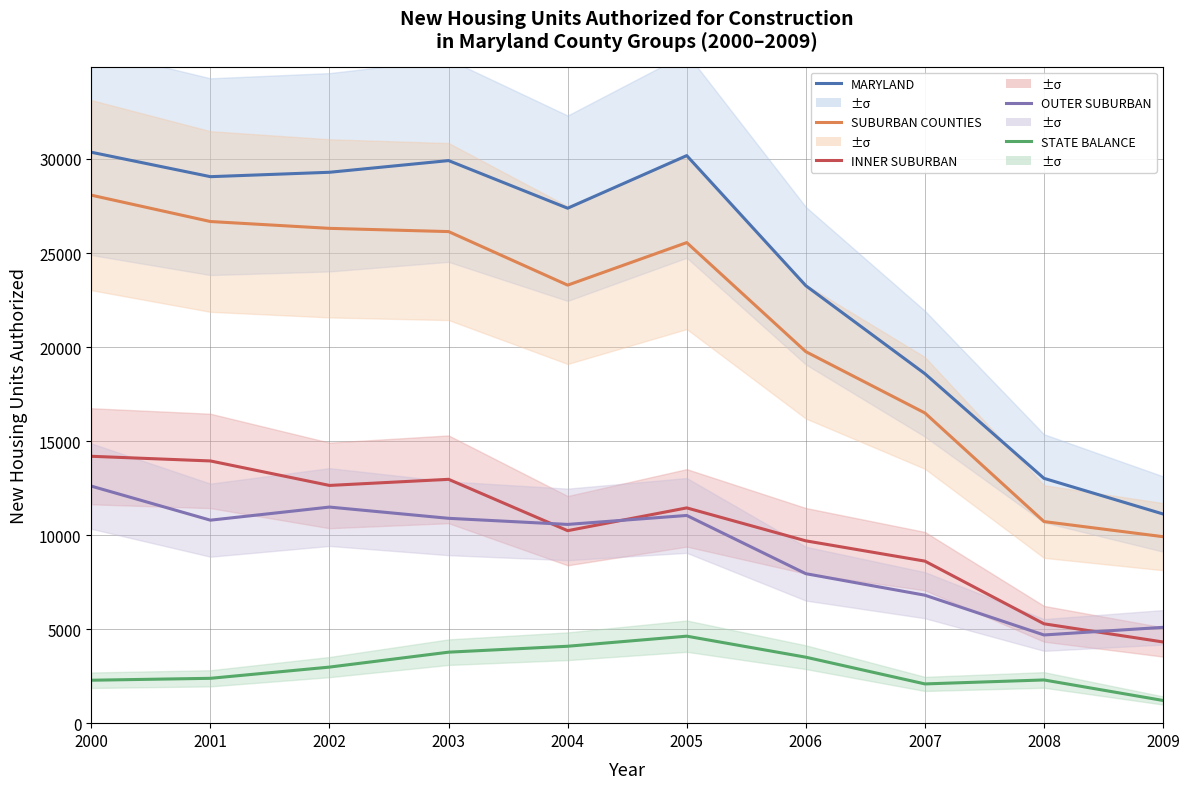

Reading left to right, what are all the values shown in this chart?

MARYLAND: 30358	29059	29293	29914	27382	30180	23262	18582	13018	11123
SUBURBAN COUNTIES: 28075	26674	26311	26139	23292	25554	19754	16495	10720	9916
INNER SUBURBAN: 14191	13943	12641	12966	10236	11447	9695	8616	5284	4317
OUTER SUBURBAN: 12604	10794	11491	10893	10568	11045	7949	6804	4690	5096
STATE BALANCE: 2283	2385	2982	3775	4090	4626	3508	2087	2298	1207